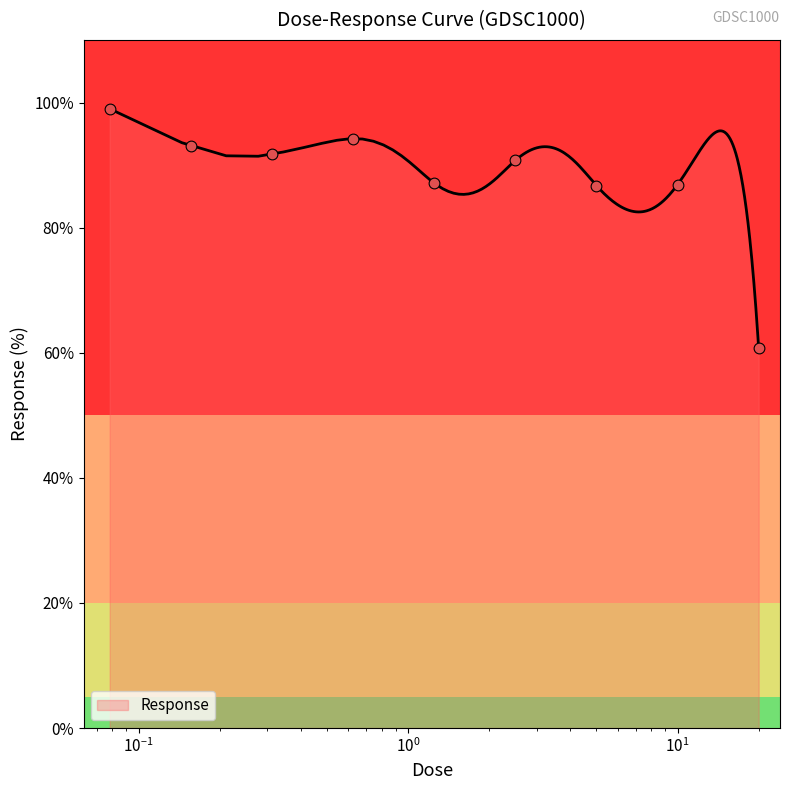

Which has a higher value, 10.0 or 0.078125?

0.078125